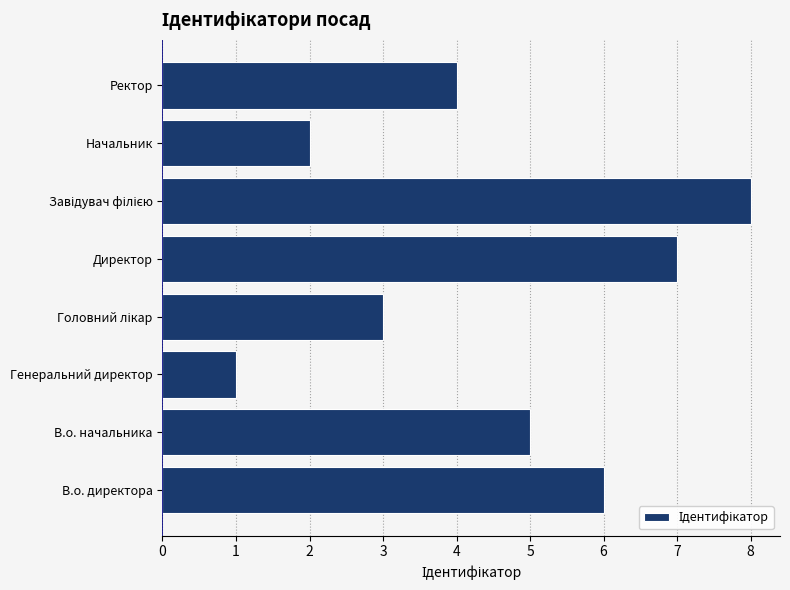

What is the greatest value displayed?

8